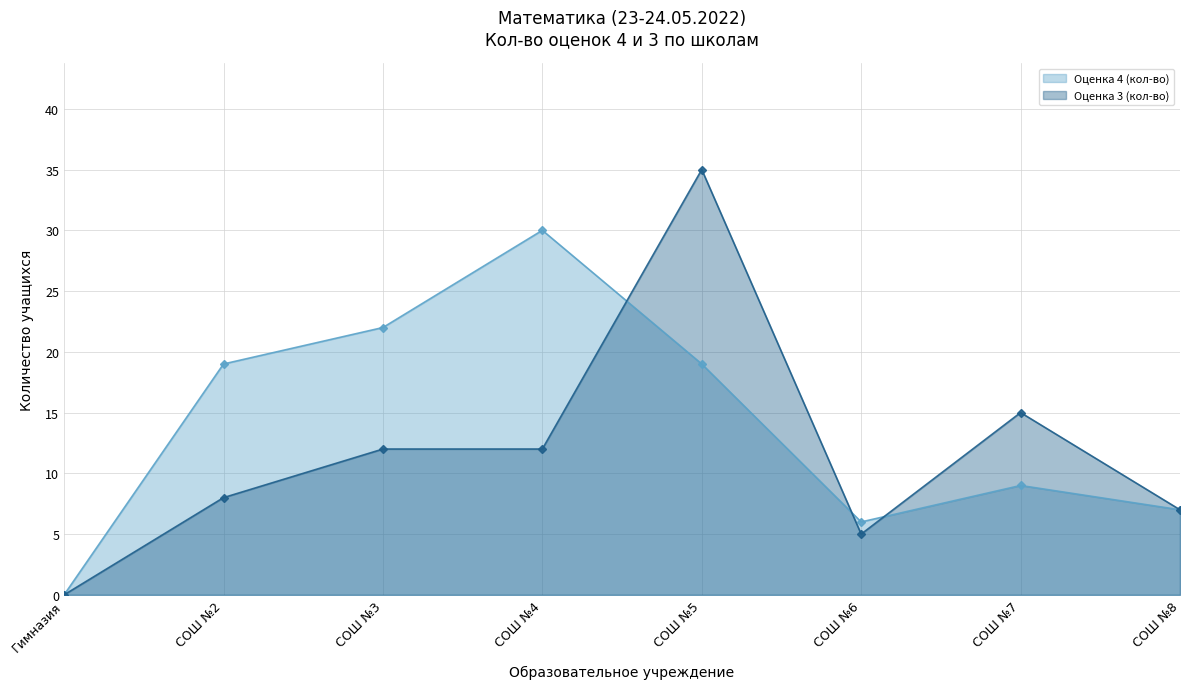

What are all the series names shown in the legend?

Оценка 4 (кол-во), Оценка 3 (кол-во)